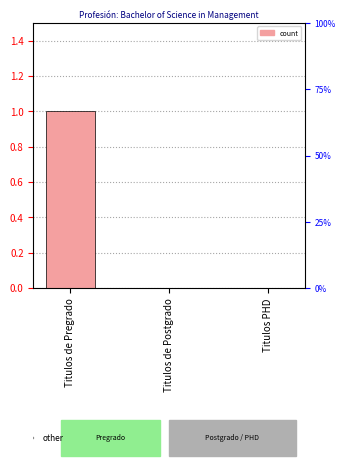

What position from the left is Titulos de Postgrado?

2